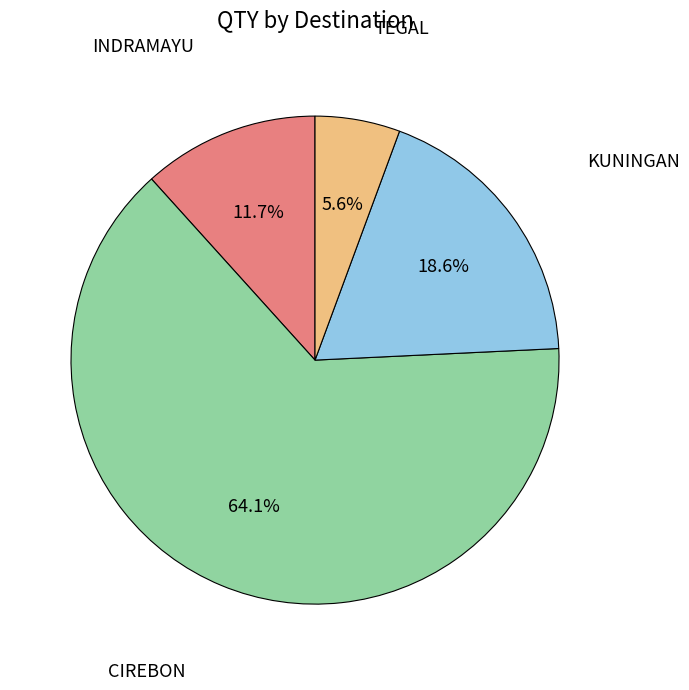

Between INDRAMAYU and CIREBON, which is larger?

CIREBON